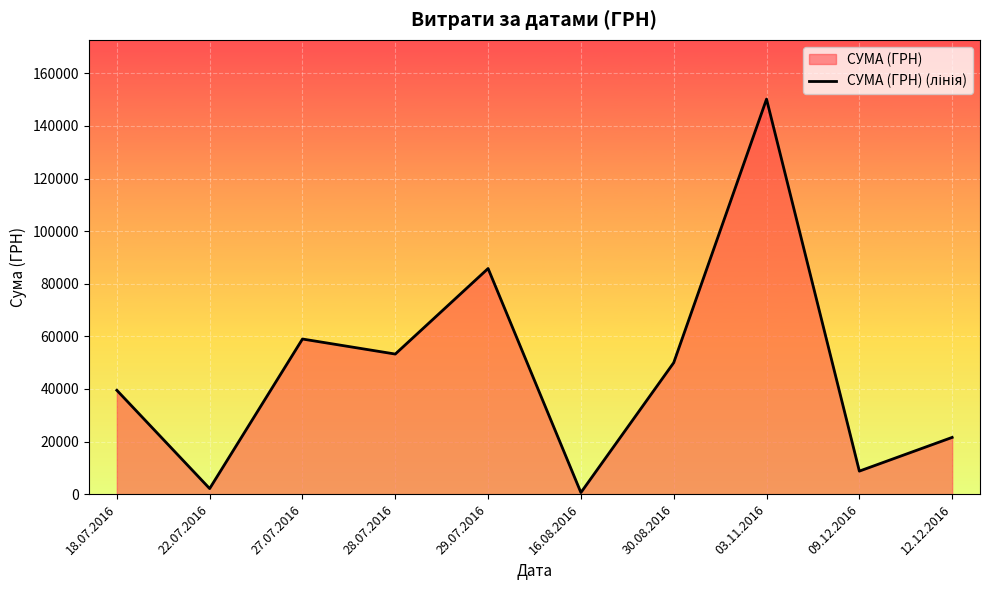

How many lines are shown in the chart?

1